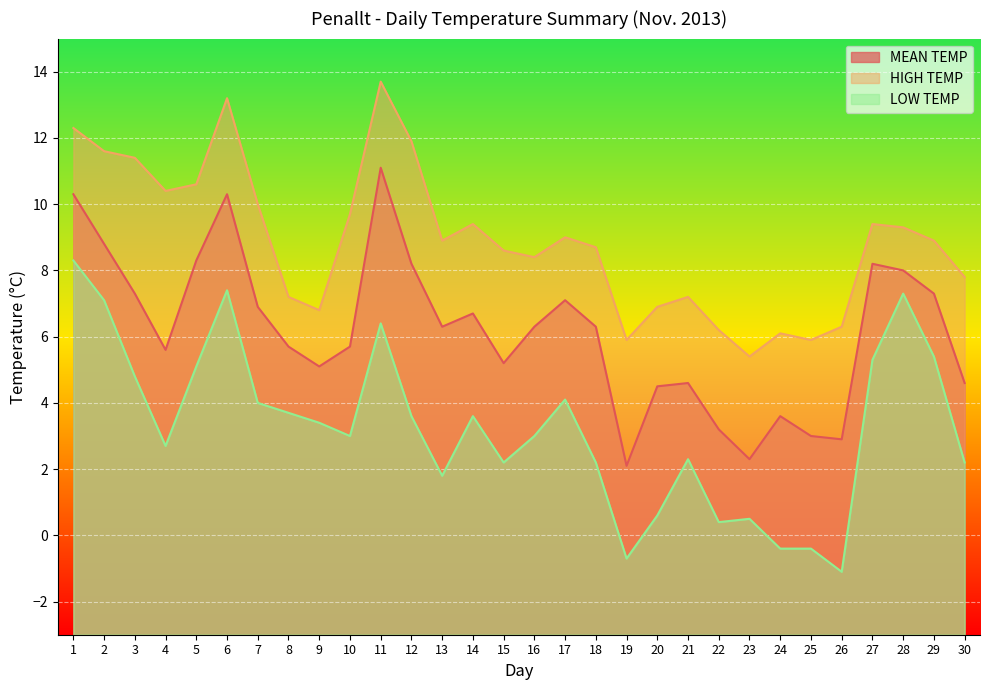

What is the value of the LOW TEMP point at the 12th from the left?

3.6